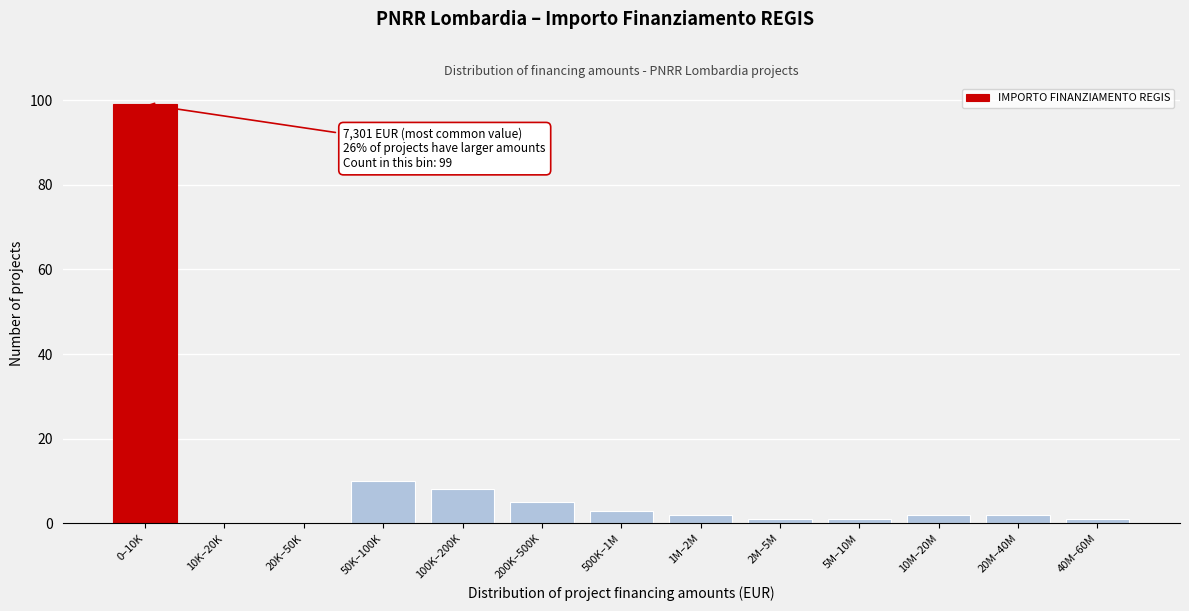

Reading right to left, what are all the values shown in this chart?

40M–60M=1	20M–40M=2	10M–20M=2	5M–10M=1	2M–5M=1	1M–2M=2	500K–1M=3	200K–500K=5	100K–200K=8	50K–100K=10	20K–50K=0	10K–20K=0	0–10K=99